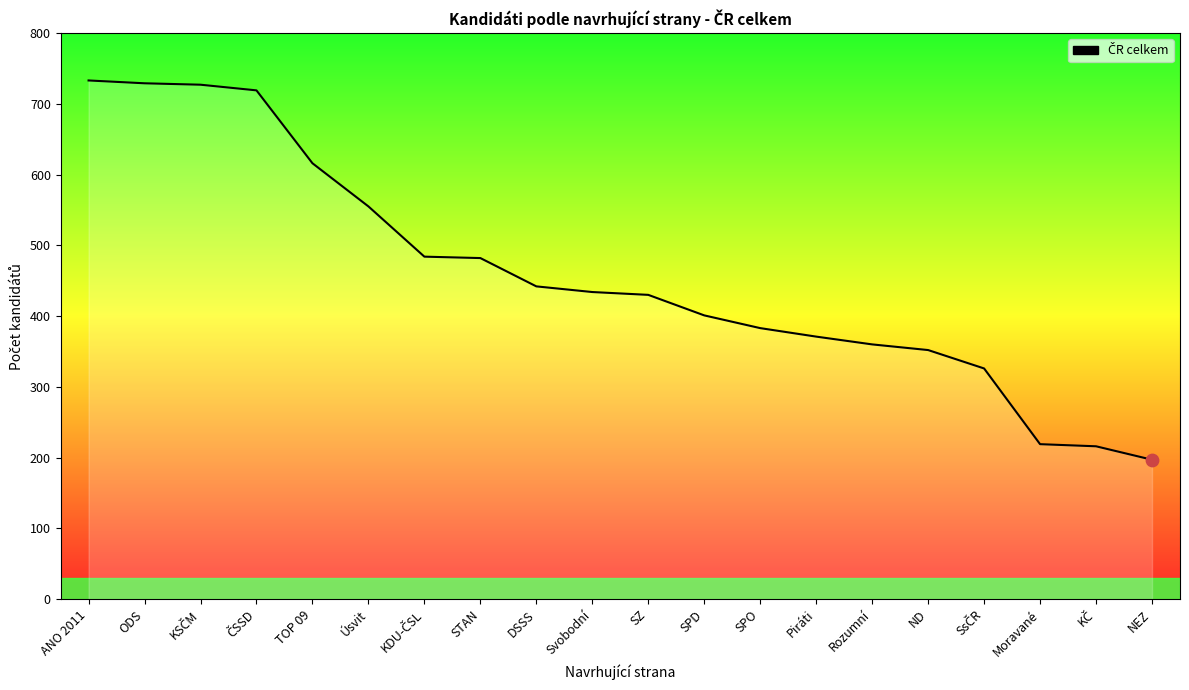

What is the change in value from Svobodní to SPO?

-51